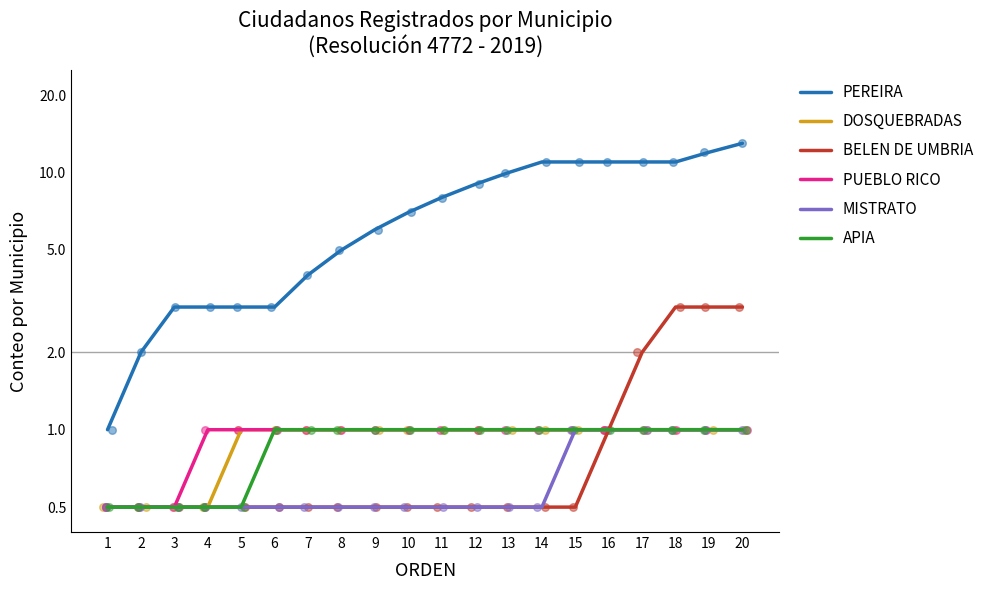

Which series has the largest total across all categories?

PEREIRA